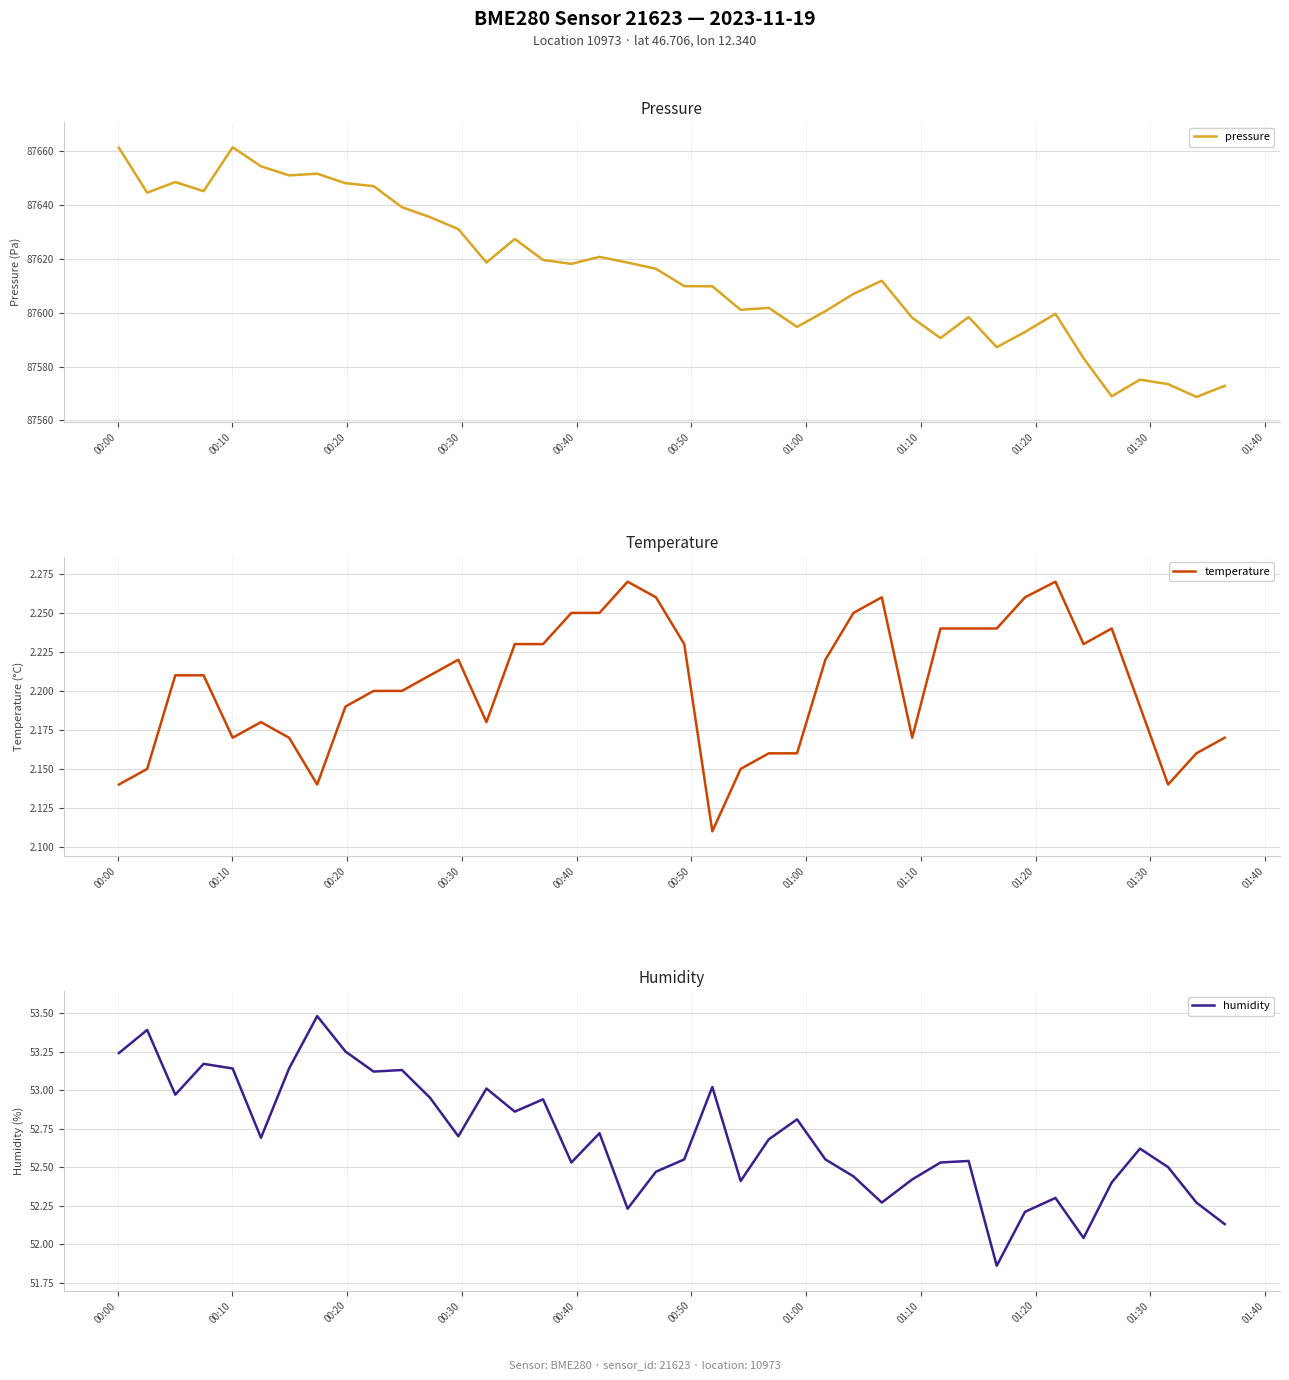

What is the difference between the maximum and minimum values in the humidity series?

1.6